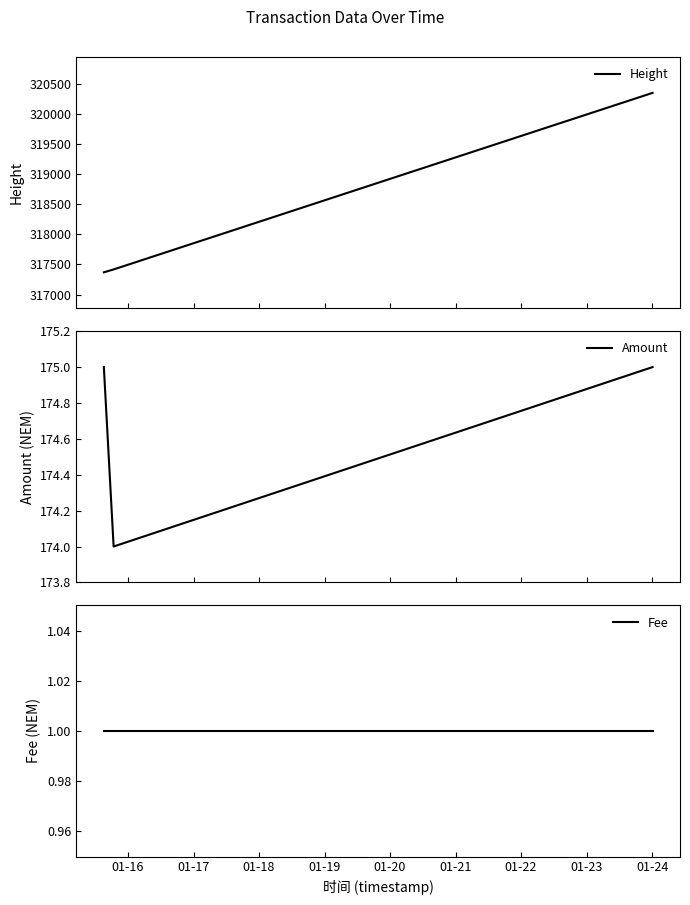

What is the lowest value of the Height series?

317370